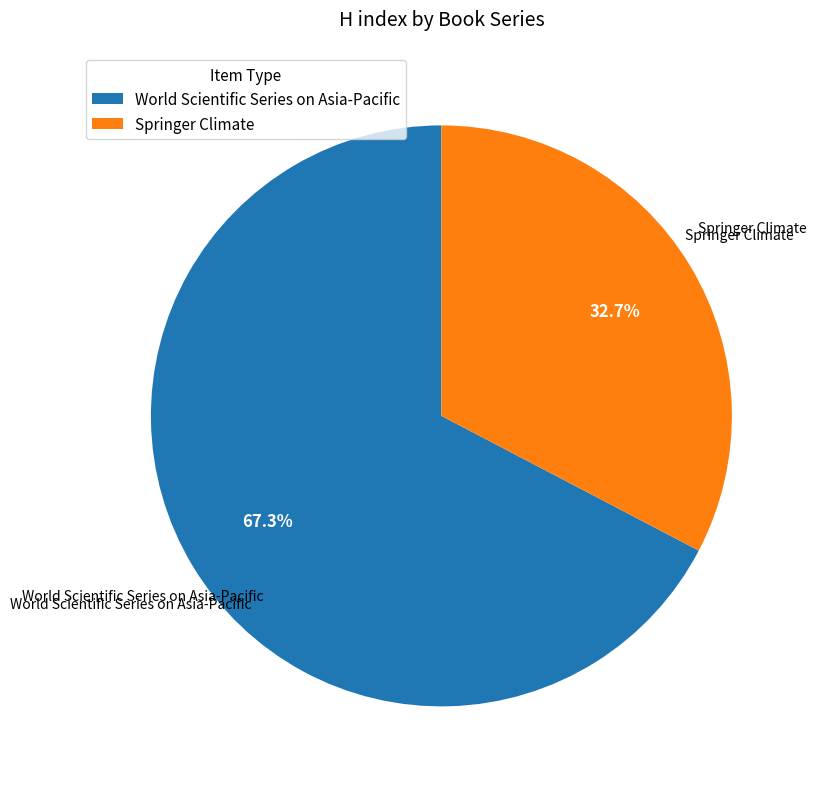

How many slices are in this pie chart?

2